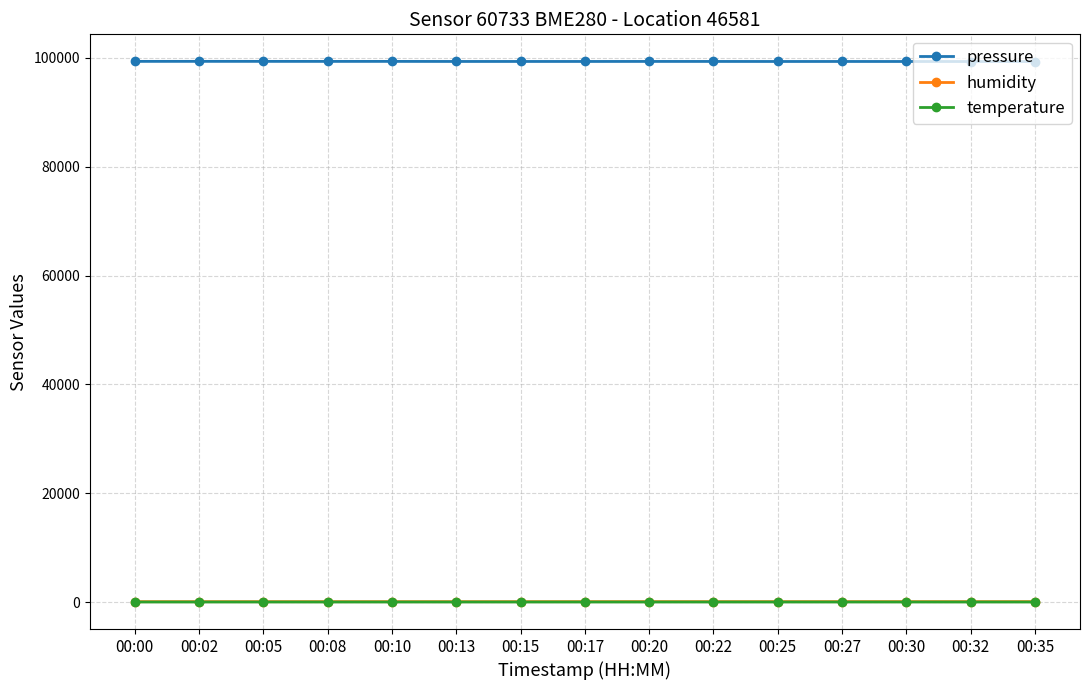

True or false: pressure has a value of 99362.8 at 00:00.

True